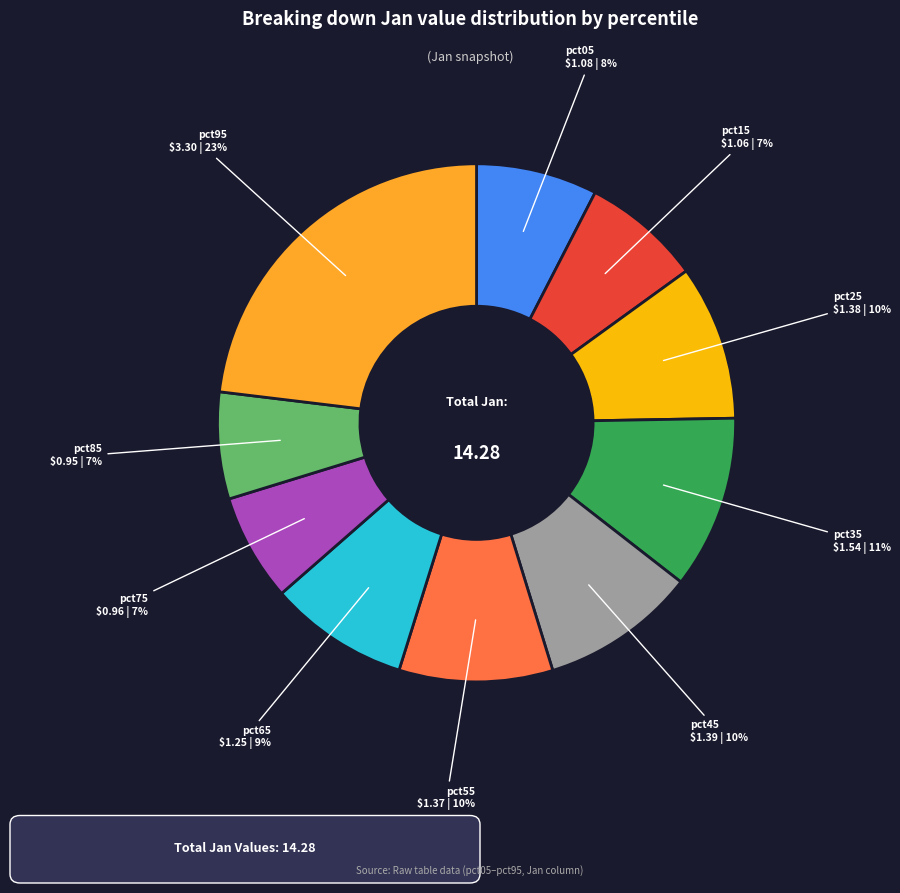

To the nearest percent, what is the average slice percentage?

10%